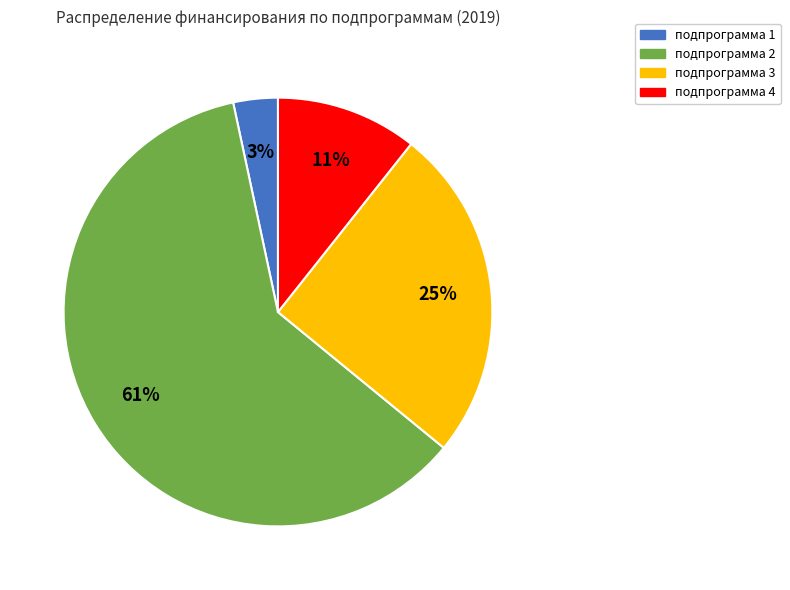

Is there any slice that represents more than half of the pie?

Yes